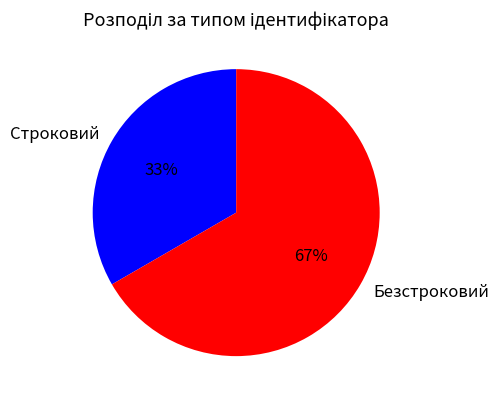

To the nearest percent, what percentage of the pie is Безстроковий?

67%